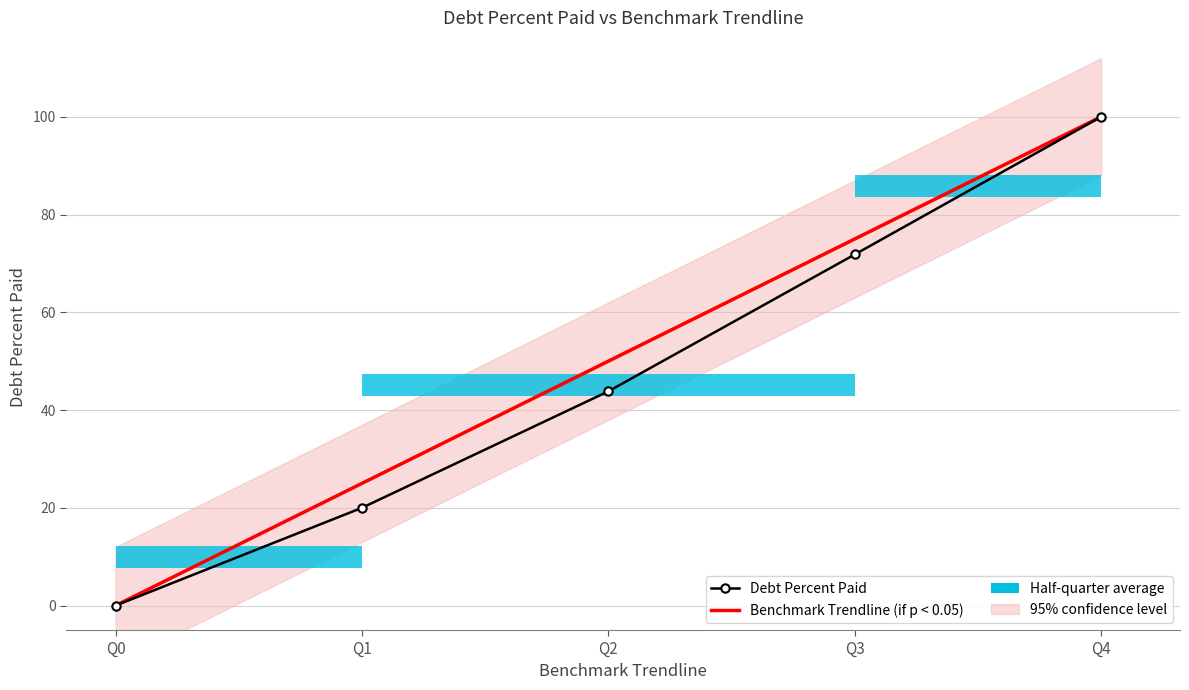

Between Q2 and Q1, which is larger?

Q2